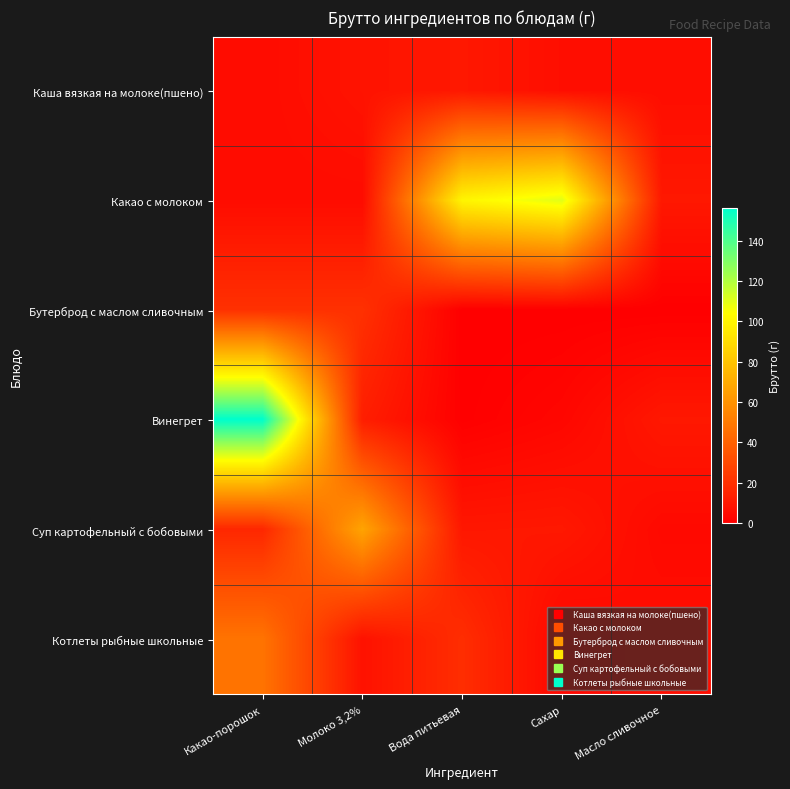

Reading right to left, extract all data points from this chart.

Каша вязкая на молоке(пшено): Масло сливочное=5.5	Сахар=6.0	Вода питьевая=10.0	Молоко 3,2%=8.0	Какао-порошок=5.0
Какао с молоком: Масло сливочное=10.0	Сахар=110.0	Вода питьевая=100.0	Молоко 3,2%=5.0	Какао-порошок=5.0
Бутерброд с маслом сливочным: Масло сливочное=0.0	Сахар=0.0	Вода питьевая=0.0	Молоко 3,2%=20.0	Какао-порошок=20.0
Винегрет: Масло сливочное=10.0	Сахар=3.0	Вода питьевая=0.3	Молоко 3,2%=12.5	Какао-порошок=156.1
Суп картофельный с бобовыми: Масло сливочное=4.0	Сахар=10.0	Вода питьевая=9.6	Молоко 3,2%=67.0	Какао-порошок=16.2
Котлеты рыбные школьные: Масло сливочное=6.0	Сахар=3.0	Вода питьевая=18.7	Молоко 3,2%=7.5	Какао-порошок=47.2